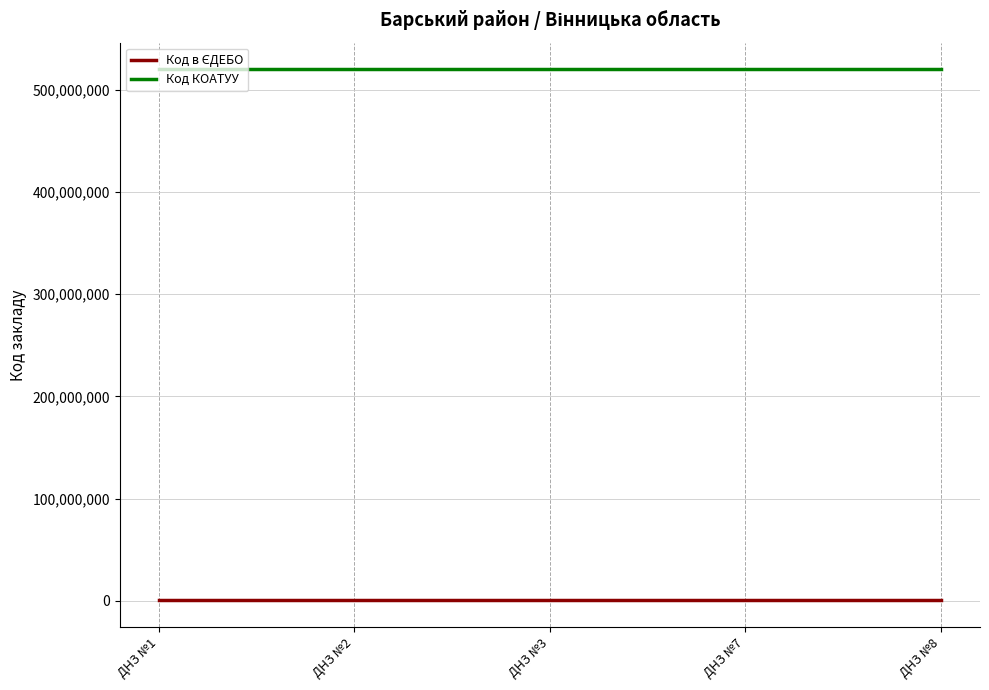

What is the lowest value of the Код КОАТУУ series?

520210100